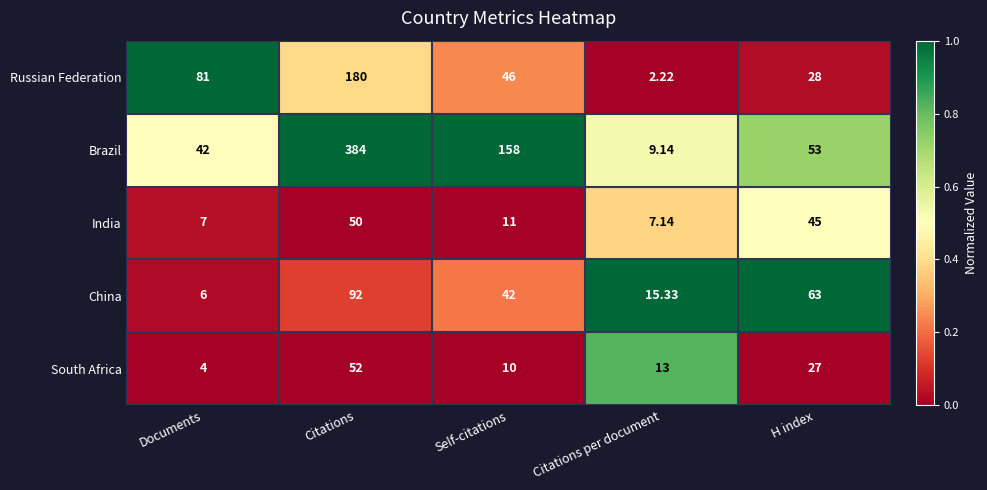

How many categories are shown in the chart?

5